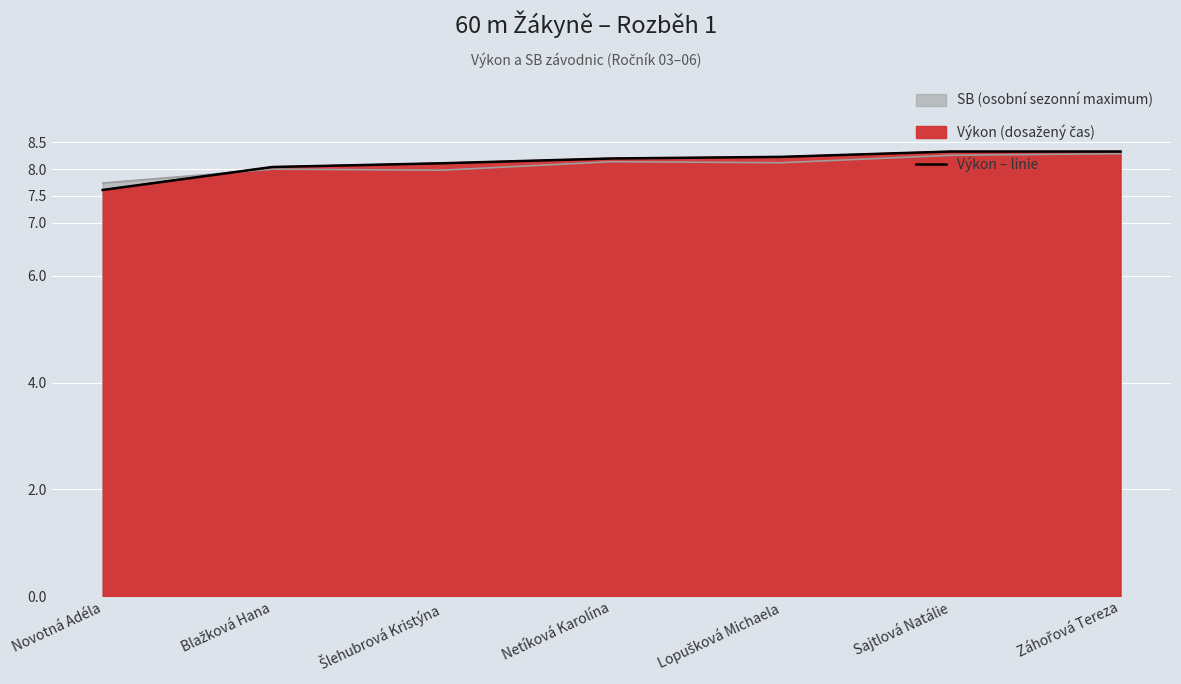

The chart shows a value of 11.2 at Lopušková Michaela. True or false?

False